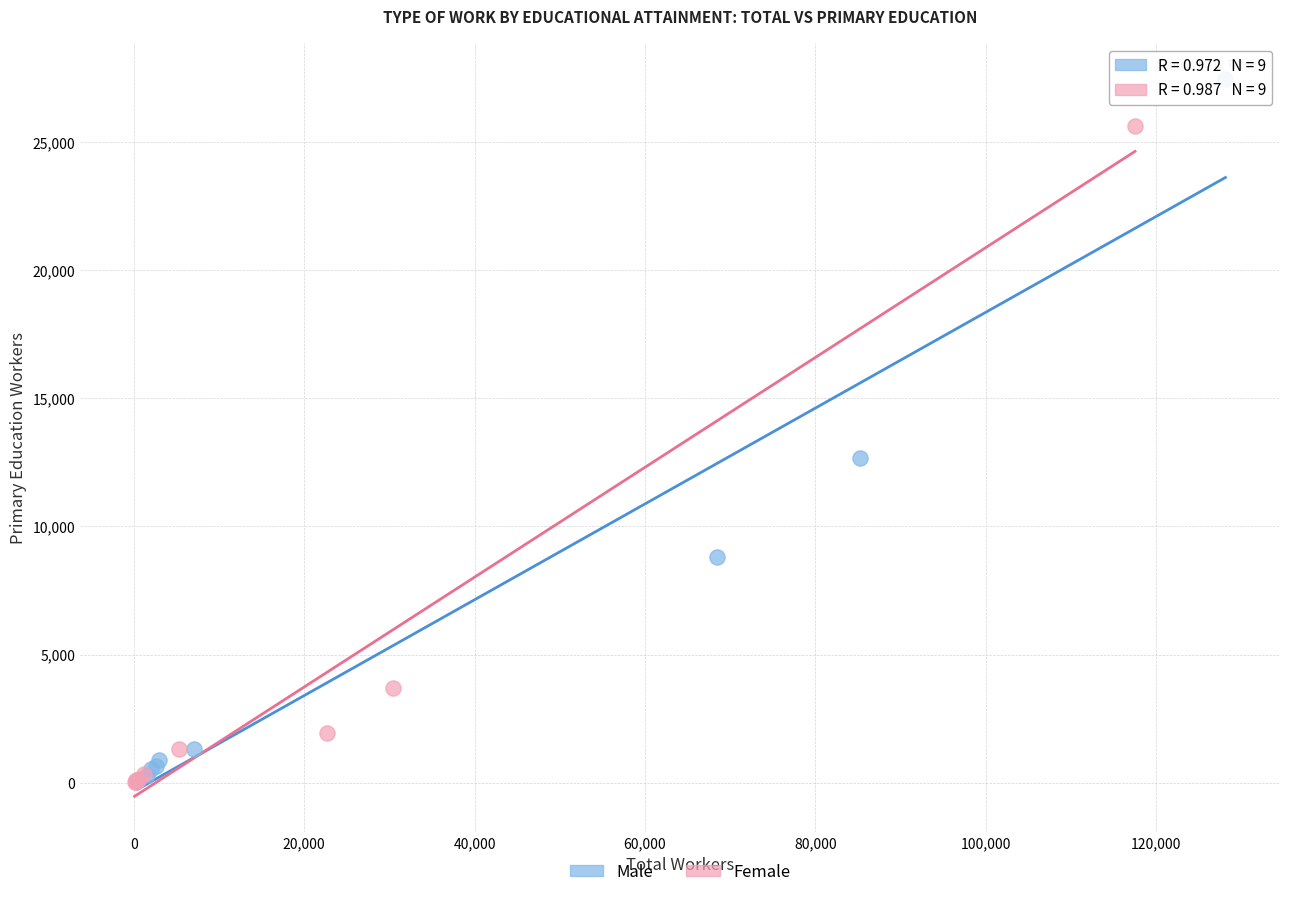

Which series has the largest Y range (max minus min)?

Male